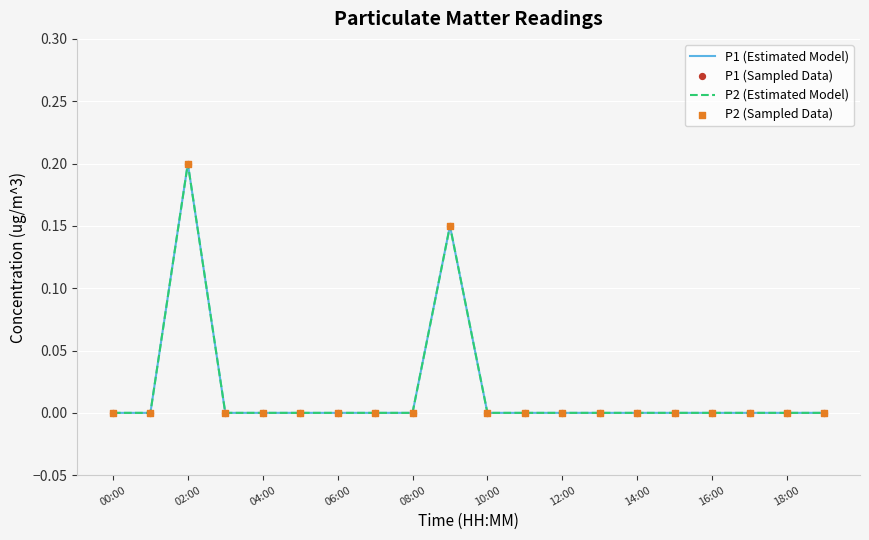

Is this an area chart (filled region under the line)?

No